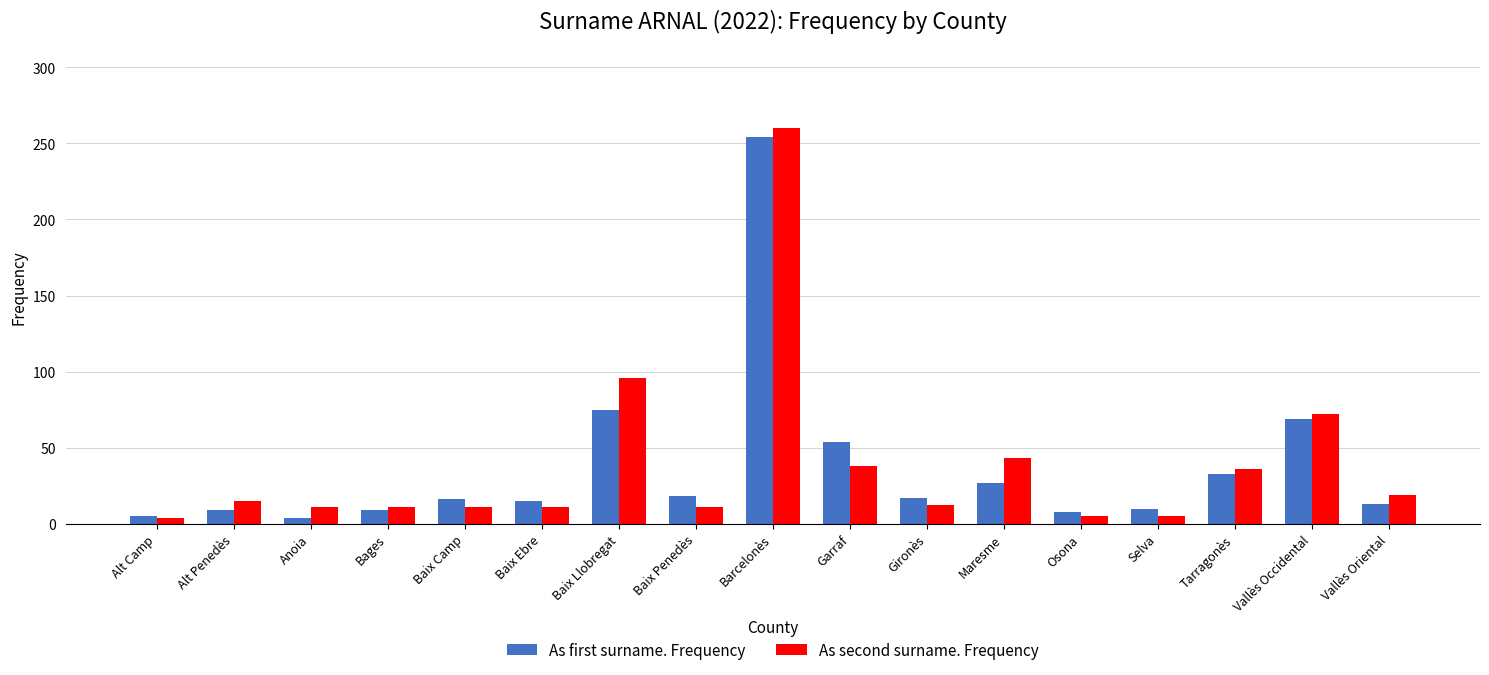

How many bars are there in total?

34